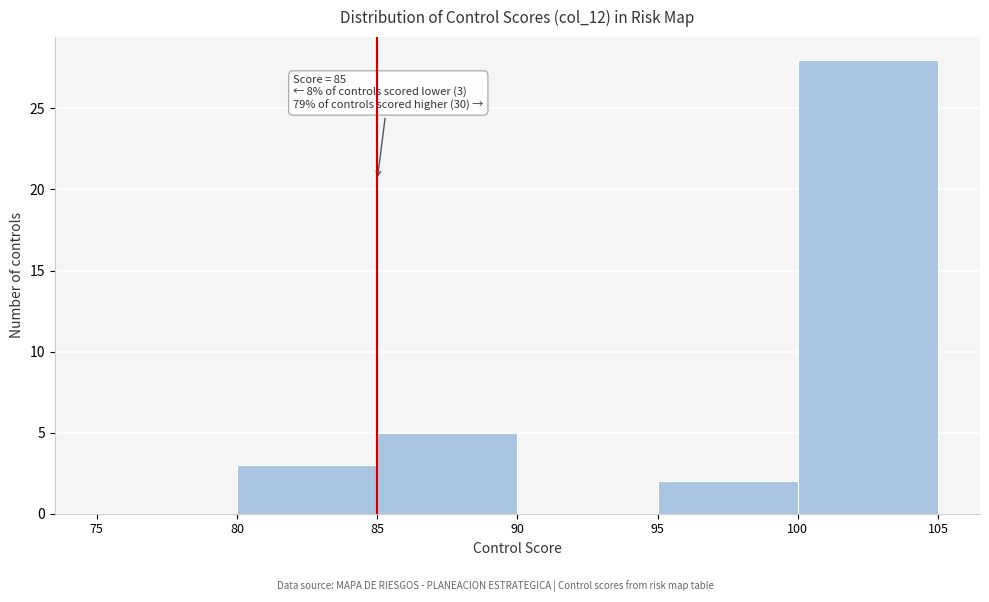

Over which range of the x-axis is the bar tallest?

100 to 105